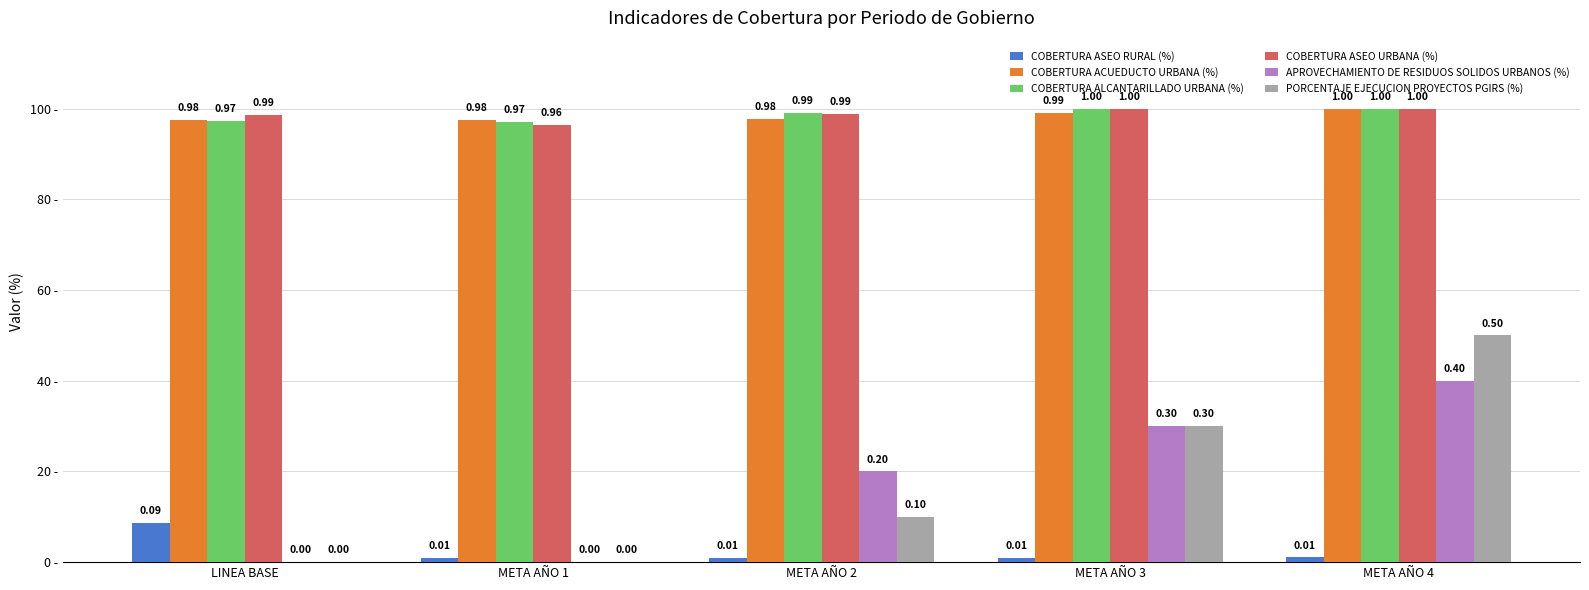

What is the value of the COBERTURA ASEO RURAL (%) bar at the 1st from the left?

0.1